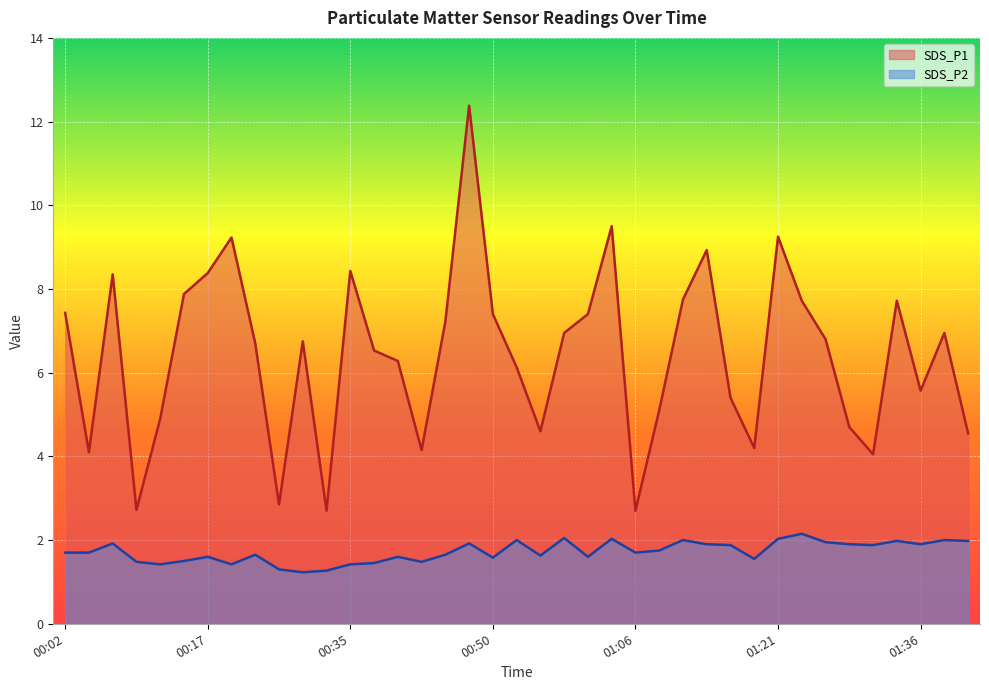

What is the total value across all series at 00:17?

10.0